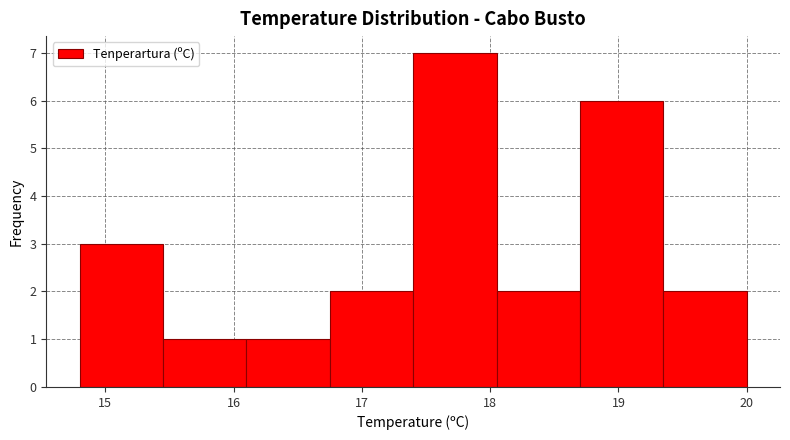

Over which range of the x-axis is the bar tallest?

17.40 to 18.05